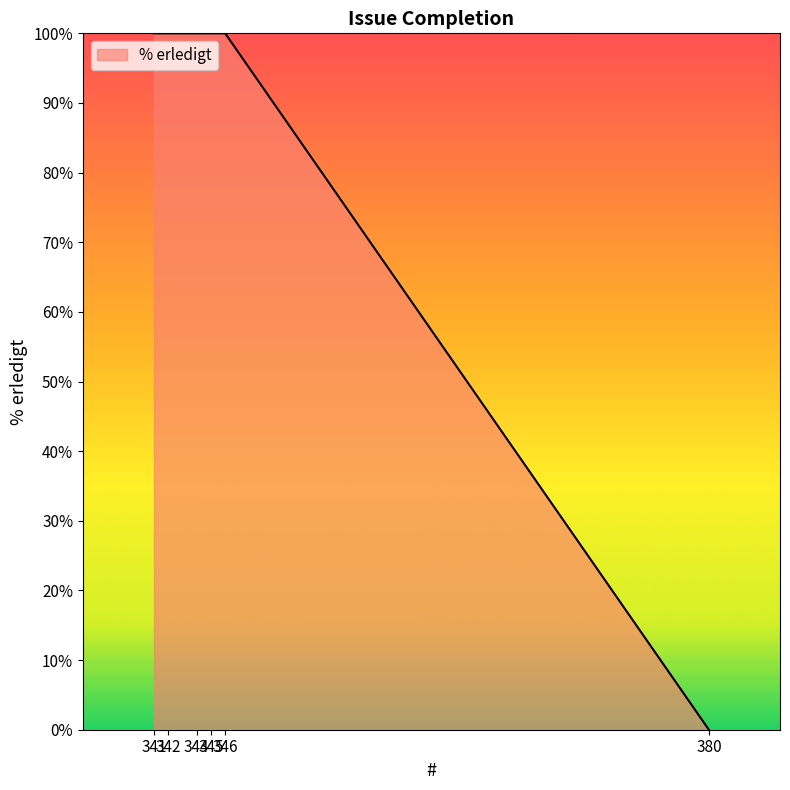

What is the difference between the second highest and minimum values?

100